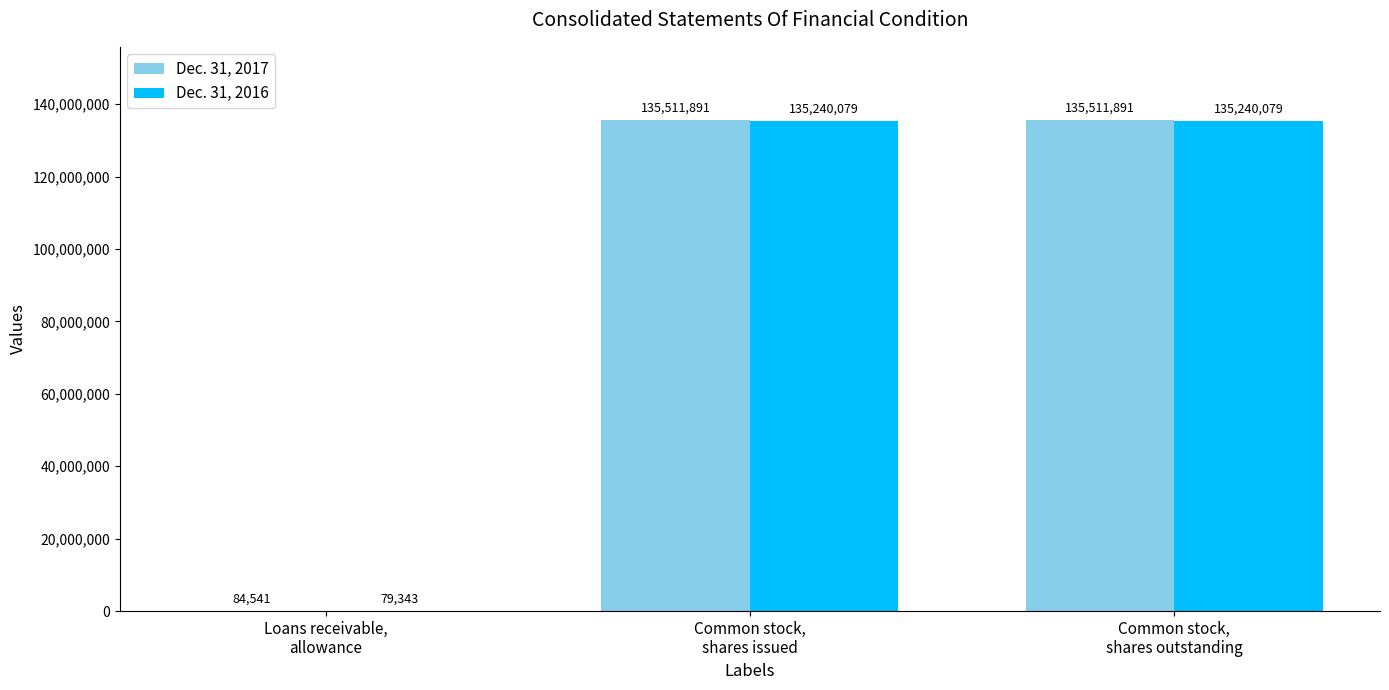

What value does the Dec. 31, 2016 series have at Loans receivable,
allowance, to the nearest 100?

79300